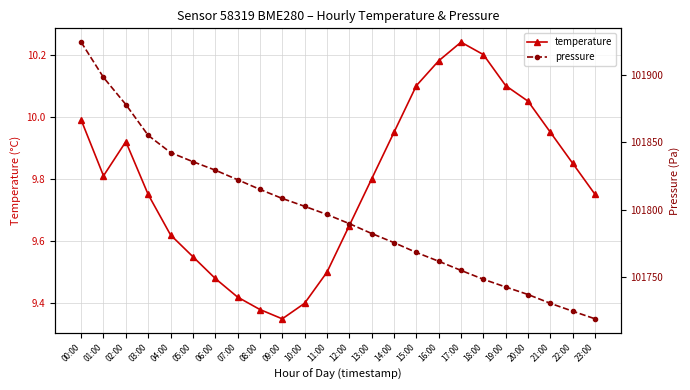

At which category does the chart reach its minimum across all series?

09:00